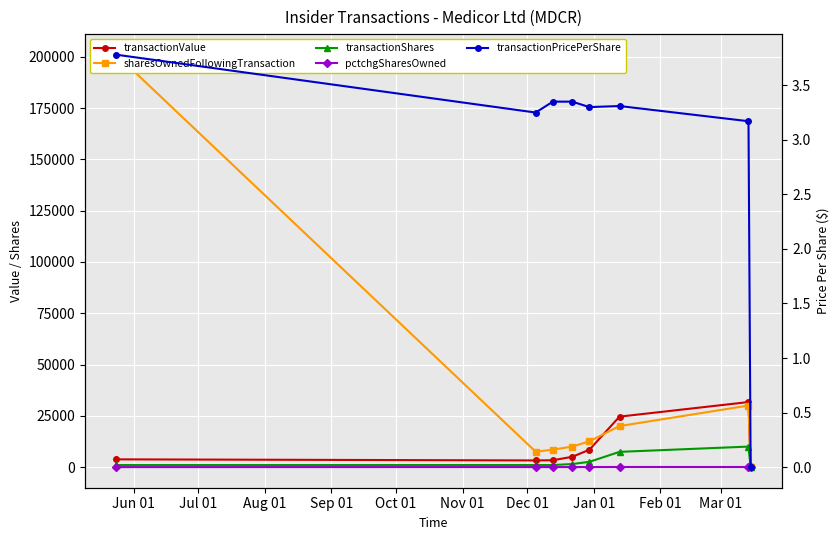

What are all the series names shown in the legend?

transactionValue, sharesOwnedFollowingTransaction, transactionShares, pctchgSharesOwned, transactionPricePerShare